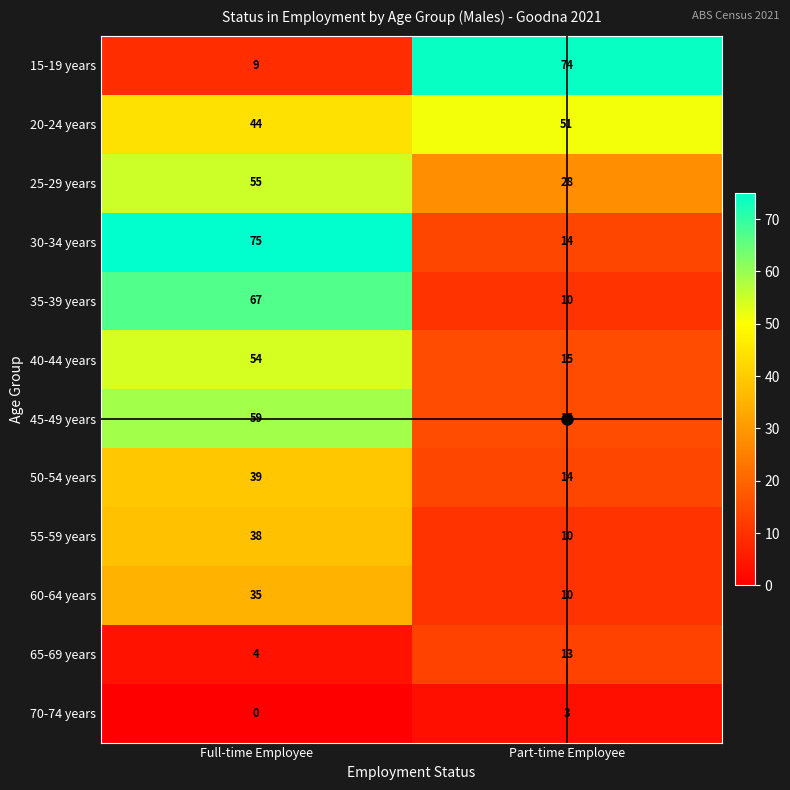

At which category is the sum across all series the highest?

Full-time Employee